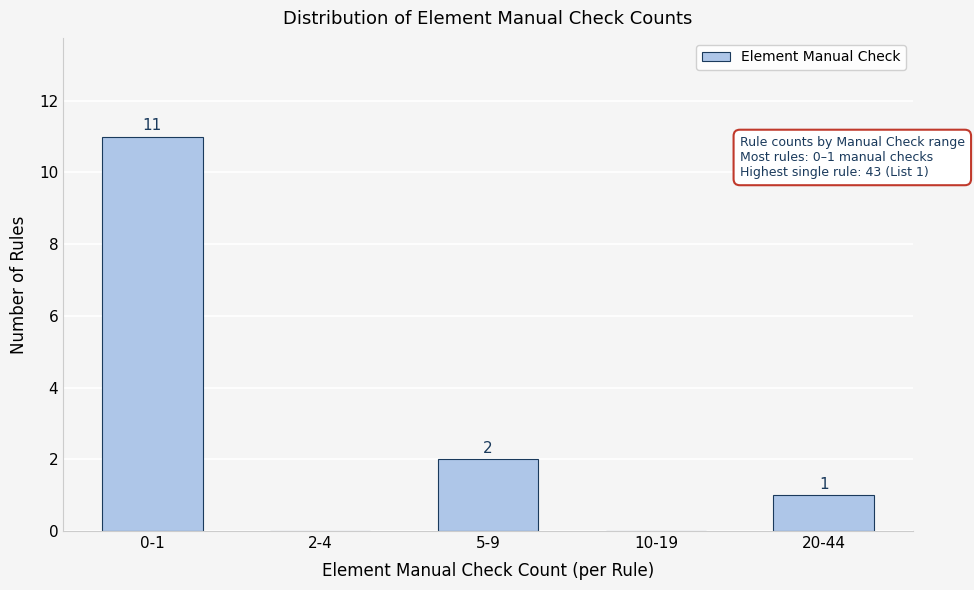

Reading right to left, extract all data points from this chart.

20-44=1	10-19=0	5-9=2	2-4=0	0-1=11